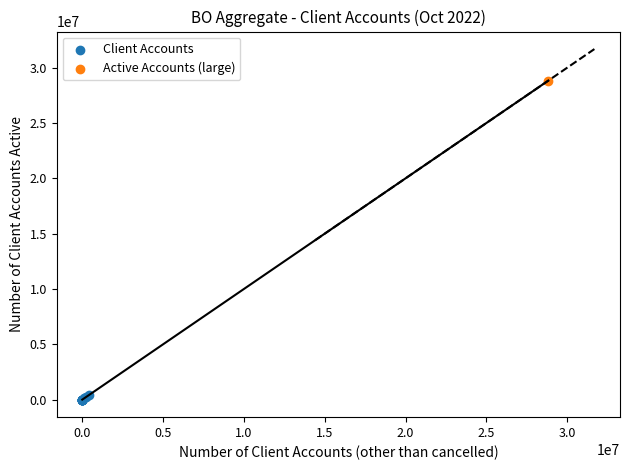

What are all the series names shown in the legend?

Client Accounts, Active Accounts (large)